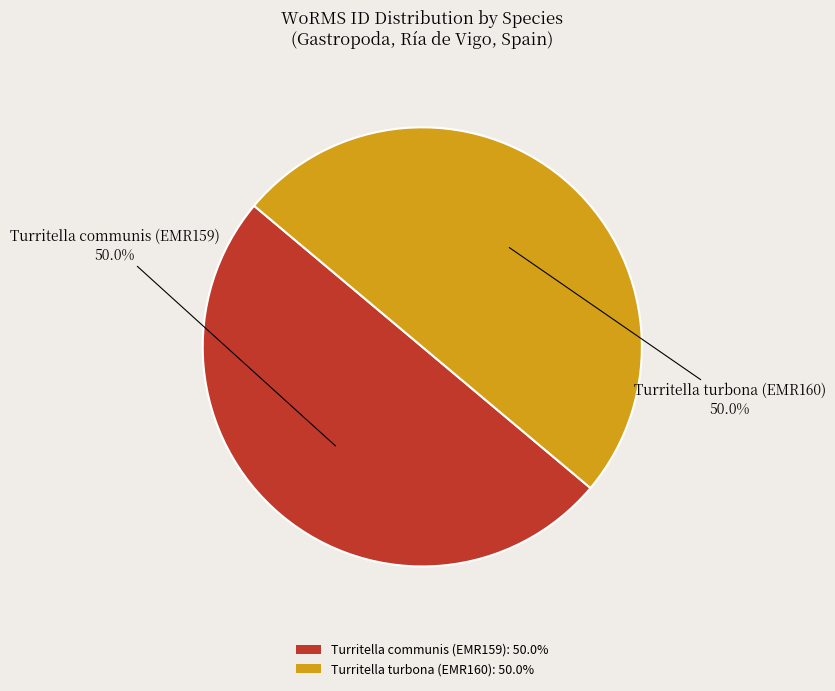

Count the number of slices in the pie.

2